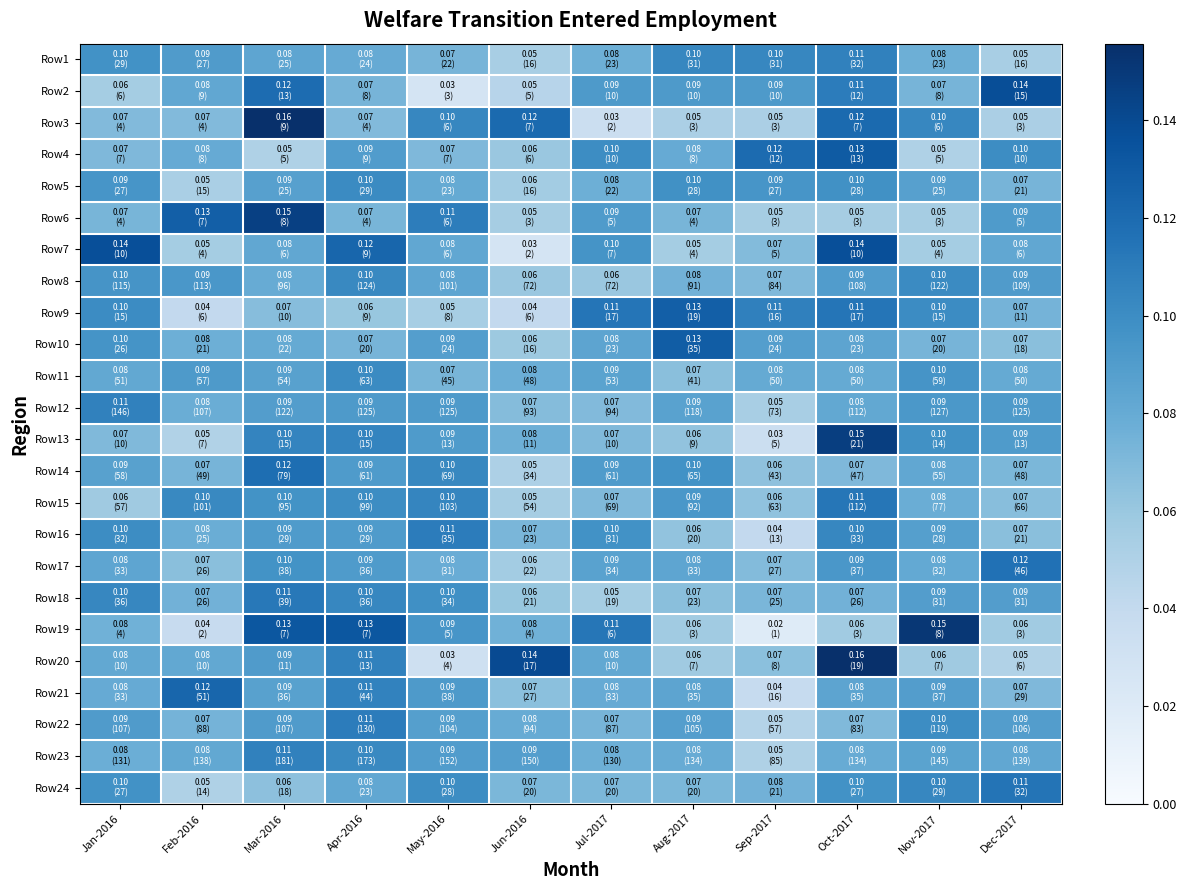

Reading left to right, extract all data points from this chart.

Row1: Jan-2016=0.1	Feb-2016=0.1	Mar-2016=0.1	Apr-2016=0.1	May-2016=0.1	Jun-2016=0.1	Jul-2017=0.1	Aug-2017=0.1	Sep-2017=0.1	Oct-2017=0.1	Nov-2017=0.1	Dec-2017=0.1
Row2: Jan-2016=0.1	Feb-2016=0.1	Mar-2016=0.1	Apr-2016=0.1	May-2016=0.0	Jun-2016=0.0	Jul-2017=0.1	Aug-2017=0.1	Sep-2017=0.1	Oct-2017=0.1	Nov-2017=0.1	Dec-2017=0.1
Row3: Jan-2016=0.1	Feb-2016=0.1	Mar-2016=0.2	Apr-2016=0.1	May-2016=0.1	Jun-2016=0.1	Jul-2017=0.0	Aug-2017=0.1	Sep-2017=0.1	Oct-2017=0.1	Nov-2017=0.1	Dec-2017=0.1
Row4: Jan-2016=0.1	Feb-2016=0.1	Mar-2016=0.1	Apr-2016=0.1	May-2016=0.1	Jun-2016=0.1	Jul-2017=0.1	Aug-2017=0.1	Sep-2017=0.1	Oct-2017=0.1	Nov-2017=0.1	Dec-2017=0.1
Row5: Jan-2016=0.1	Feb-2016=0.1	Mar-2016=0.1	Apr-2016=0.1	May-2016=0.1	Jun-2016=0.1	Jul-2017=0.1	Aug-2017=0.1	Sep-2017=0.1	Oct-2017=0.1	Nov-2017=0.1	Dec-2017=0.1
Row6: Jan-2016=0.1	Feb-2016=0.1	Mar-2016=0.1	Apr-2016=0.1	May-2016=0.1	Jun-2016=0.1	Jul-2017=0.1	Aug-2017=0.1	Sep-2017=0.1	Oct-2017=0.1	Nov-2017=0.1	Dec-2017=0.1
Row7: Jan-2016=0.1	Feb-2016=0.1	Mar-2016=0.1	Apr-2016=0.1	May-2016=0.1	Jun-2016=0.0	Jul-2017=0.1	Aug-2017=0.1	Sep-2017=0.1	Oct-2017=0.1	Nov-2017=0.1	Dec-2017=0.1
Row8: Jan-2016=0.1	Feb-2016=0.1	Mar-2016=0.1	Apr-2016=0.1	May-2016=0.1	Jun-2016=0.1	Jul-2017=0.1	Aug-2017=0.1	Sep-2017=0.1	Oct-2017=0.1	Nov-2017=0.1	Dec-2017=0.1
Row9: Jan-2016=0.1	Feb-2016=0.0	Mar-2016=0.1	Apr-2016=0.1	May-2016=0.1	Jun-2016=0.0	Jul-2017=0.1	Aug-2017=0.1	Sep-2017=0.1	Oct-2017=0.1	Nov-2017=0.1	Dec-2017=0.1
Row10: Jan-2016=0.1	Feb-2016=0.1	Mar-2016=0.1	Apr-2016=0.1	May-2016=0.1	Jun-2016=0.1	Jul-2017=0.1	Aug-2017=0.1	Sep-2017=0.1	Oct-2017=0.1	Nov-2017=0.1	Dec-2017=0.1
Row11: Jan-2016=0.1	Feb-2016=0.1	Mar-2016=0.1	Apr-2016=0.1	May-2016=0.1	Jun-2016=0.1	Jul-2017=0.1	Aug-2017=0.1	Sep-2017=0.1	Oct-2017=0.1	Nov-2017=0.1	Dec-2017=0.1
Row12: Jan-2016=0.1	Feb-2016=0.1	Mar-2016=0.1	Apr-2016=0.1	May-2016=0.1	Jun-2016=0.1	Jul-2017=0.1	Aug-2017=0.1	Sep-2017=0.1	Oct-2017=0.1	Nov-2017=0.1	Dec-2017=0.1
Row13: Jan-2016=0.1	Feb-2016=0.0	Mar-2016=0.1	Apr-2016=0.1	May-2016=0.1	Jun-2016=0.1	Jul-2017=0.1	Aug-2017=0.1	Sep-2017=0.0	Oct-2017=0.1	Nov-2017=0.1	Dec-2017=0.1
Row14: Jan-2016=0.1	Feb-2016=0.1	Mar-2016=0.1	Apr-2016=0.1	May-2016=0.1	Jun-2016=0.1	Jul-2017=0.1	Aug-2017=0.1	Sep-2017=0.1	Oct-2017=0.1	Nov-2017=0.1	Dec-2017=0.1
Row15: Jan-2016=0.1	Feb-2016=0.1	Mar-2016=0.1	Apr-2016=0.1	May-2016=0.1	Jun-2016=0.1	Jul-2017=0.1	Aug-2017=0.1	Sep-2017=0.1	Oct-2017=0.1	Nov-2017=0.1	Dec-2017=0.1
Row16: Jan-2016=0.1	Feb-2016=0.1	Mar-2016=0.1	Apr-2016=0.1	May-2016=0.1	Jun-2016=0.1	Jul-2017=0.1	Aug-2017=0.1	Sep-2017=0.0	Oct-2017=0.1	Nov-2017=0.1	Dec-2017=0.1
Row17: Jan-2016=0.1	Feb-2016=0.1	Mar-2016=0.1	Apr-2016=0.1	May-2016=0.1	Jun-2016=0.1	Jul-2017=0.1	Aug-2017=0.1	Sep-2017=0.1	Oct-2017=0.1	Nov-2017=0.1	Dec-2017=0.1
Row18: Jan-2016=0.1	Feb-2016=0.1	Mar-2016=0.1	Apr-2016=0.1	May-2016=0.1	Jun-2016=0.1	Jul-2017=0.1	Aug-2017=0.1	Sep-2017=0.1	Oct-2017=0.1	Nov-2017=0.1	Dec-2017=0.1
Row19: Jan-2016=0.1	Feb-2016=0.0	Mar-2016=0.1	Apr-2016=0.1	May-2016=0.1	Jun-2016=0.1	Jul-2017=0.1	Aug-2017=0.1	Sep-2017=0.0	Oct-2017=0.1	Nov-2017=0.2	Dec-2017=0.1
Row20: Jan-2016=0.1	Feb-2016=0.1	Mar-2016=0.1	Apr-2016=0.1	May-2016=0.0	Jun-2016=0.1	Jul-2017=0.1	Aug-2017=0.1	Sep-2017=0.1	Oct-2017=0.2	Nov-2017=0.1	Dec-2017=0.0
Row21: Jan-2016=0.1	Feb-2016=0.1	Mar-2016=0.1	Apr-2016=0.1	May-2016=0.1	Jun-2016=0.1	Jul-2017=0.1	Aug-2017=0.1	Sep-2017=0.0	Oct-2017=0.1	Nov-2017=0.1	Dec-2017=0.1
Row22: Jan-2016=0.1	Feb-2016=0.1	Mar-2016=0.1	Apr-2016=0.1	May-2016=0.1	Jun-2016=0.1	Jul-2017=0.1	Aug-2017=0.1	Sep-2017=0.0	Oct-2017=0.1	Nov-2017=0.1	Dec-2017=0.1
Row23: Jan-2016=0.1	Feb-2016=0.1	Mar-2016=0.1	Apr-2016=0.1	May-2016=0.1	Jun-2016=0.1	Jul-2017=0.1	Aug-2017=0.1	Sep-2017=0.1	Oct-2017=0.1	Nov-2017=0.1	Dec-2017=0.1
Row24: Jan-2016=0.1	Feb-2016=0.1	Mar-2016=0.1	Apr-2016=0.1	May-2016=0.1	Jun-2016=0.1	Jul-2017=0.1	Aug-2017=0.1	Sep-2017=0.1	Oct-2017=0.1	Nov-2017=0.1	Dec-2017=0.1